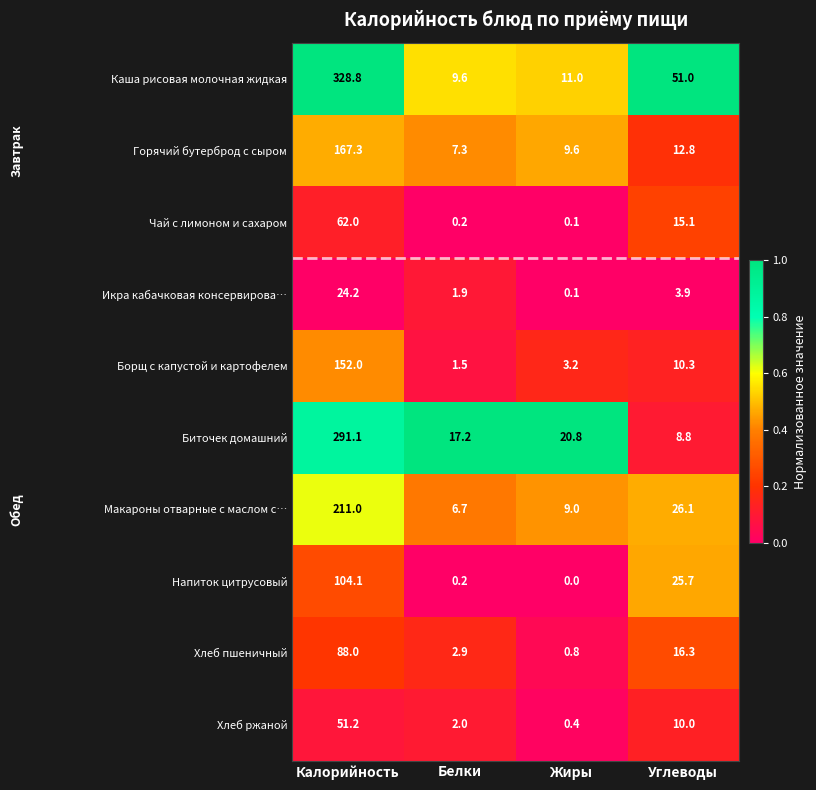

What is the total value across all series at Калорийность?

1479.7